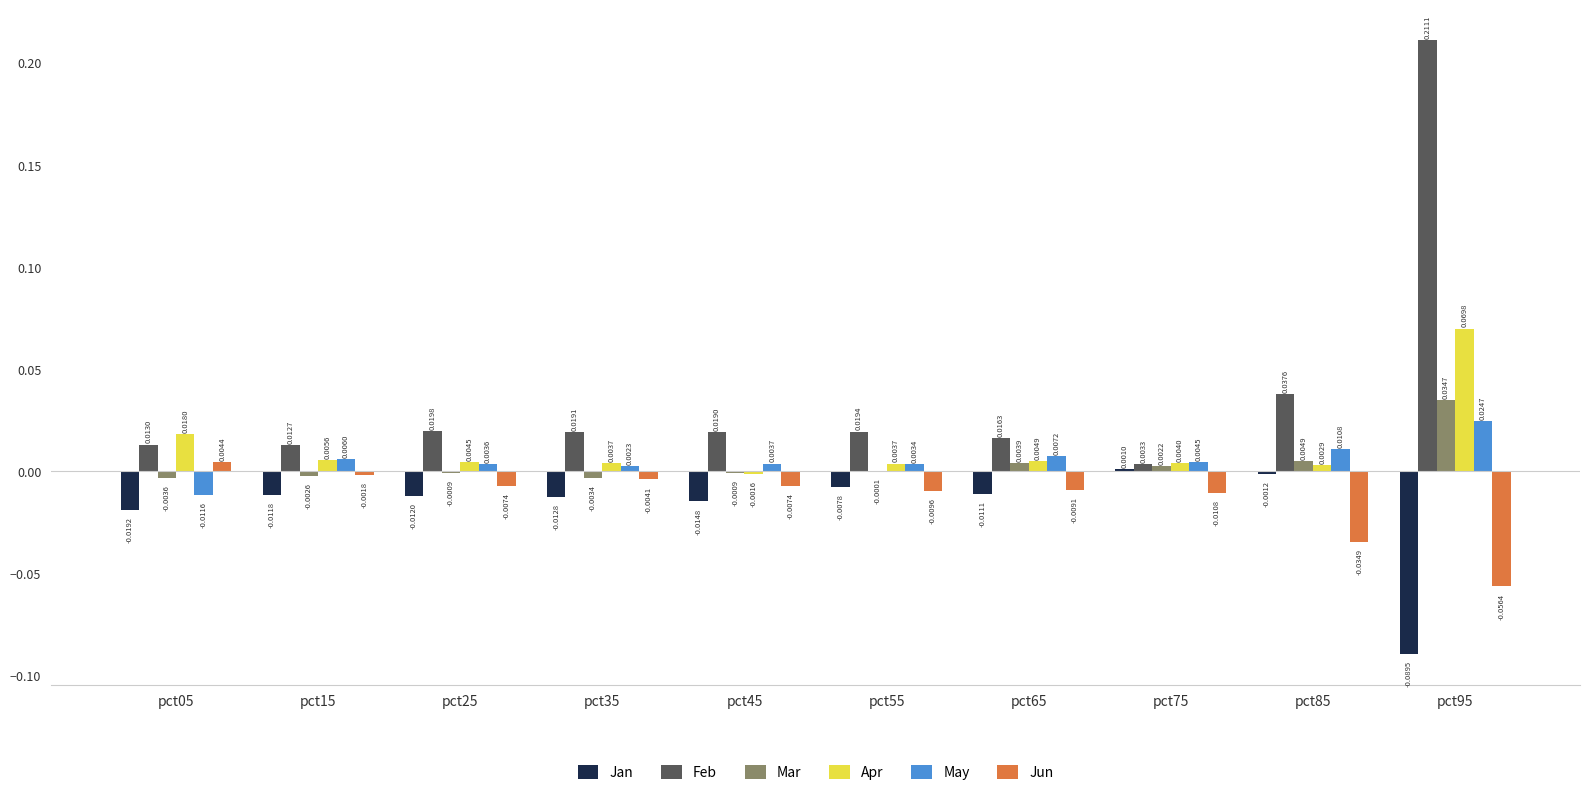

What are all the series names shown in the legend?

Jan, Feb, Mar, Apr, May, Jun